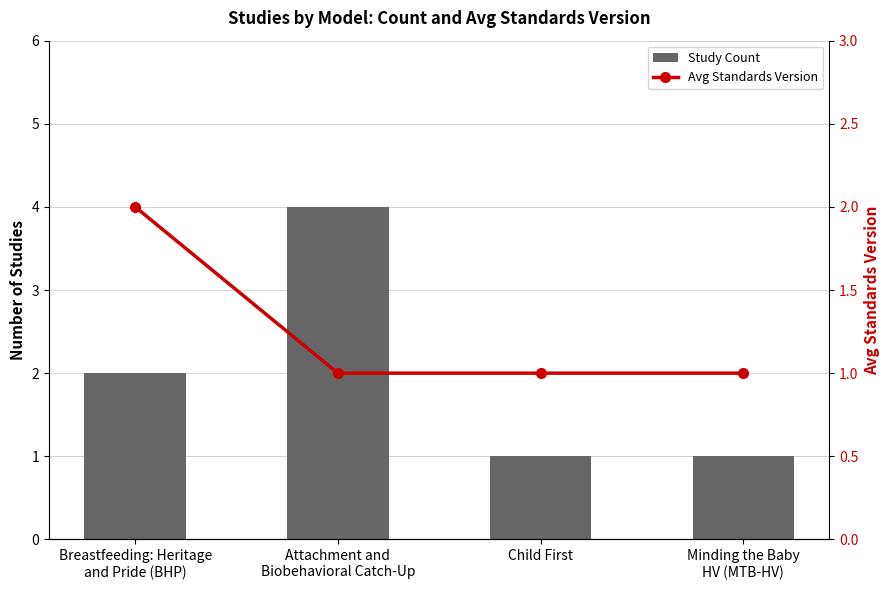

What are all the series names shown in the legend?

Study Count, Avg Standards Version